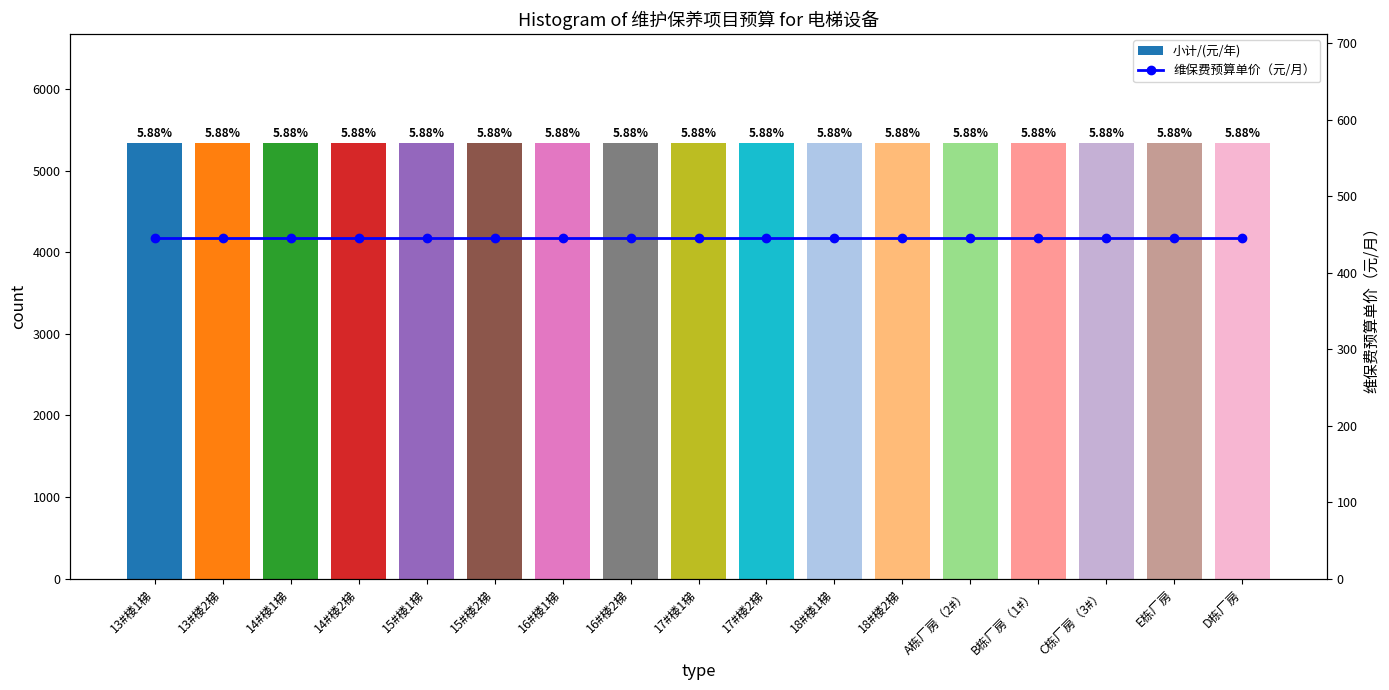

Read the 维保费预算单价（元/月） value at 16#楼1梯.

445